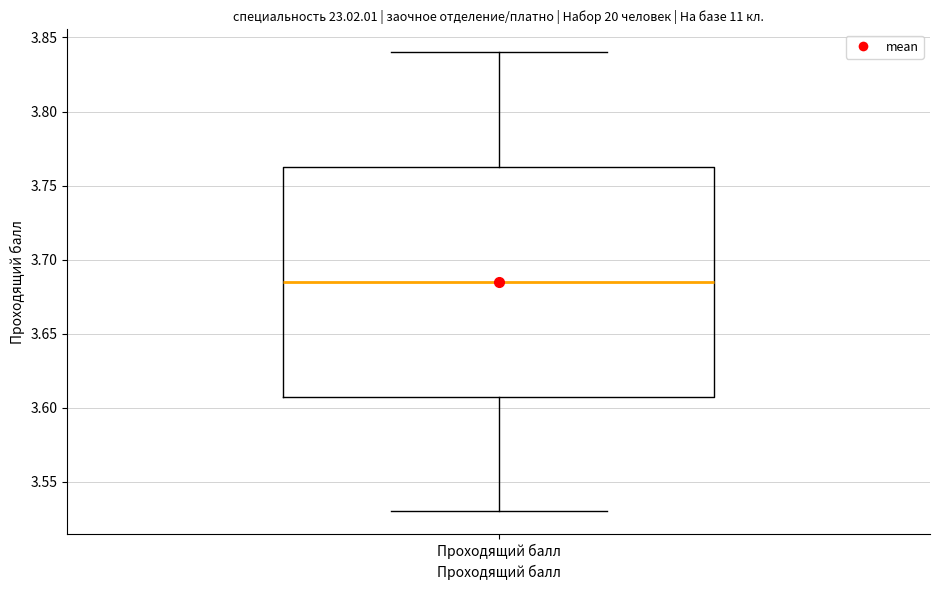

Where is the upper edge of the box for Проходящий балл on the y-axis? The values are not printed on the chart, so give them approximately, as read against the axis.

3.765